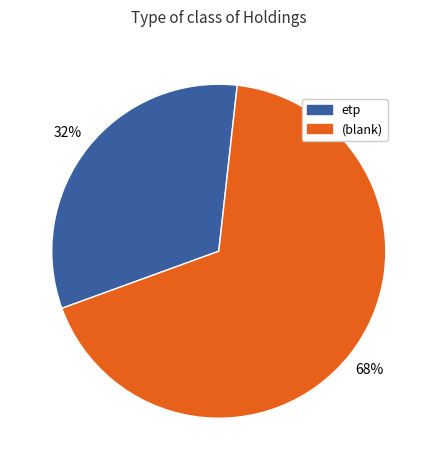

Is there a majority slice in this chart?

Yes